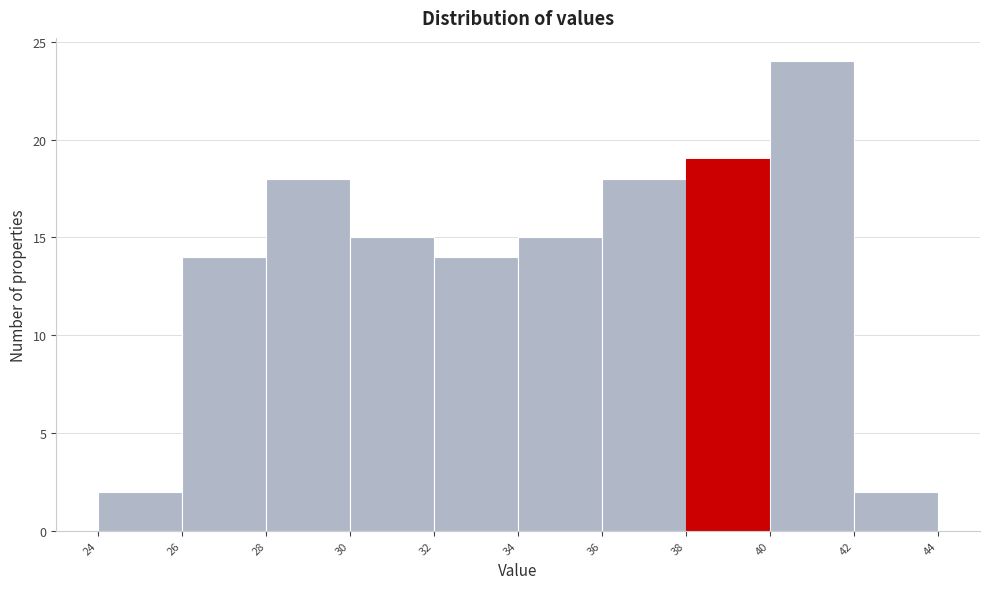

Reading left to right, list every bar in this chart as the range it spans on the x-axis followed by its height. The values are not printed on the chart, so give them approximately, as read against the axis.

24 to 26: 2
26 to 28: 14
28 to 30: 18
30 to 32: 15
32 to 34: 14
34 to 36: 15
36 to 38: 18
38 to 40: 19
40 to 42: 24
42 to 44: 2